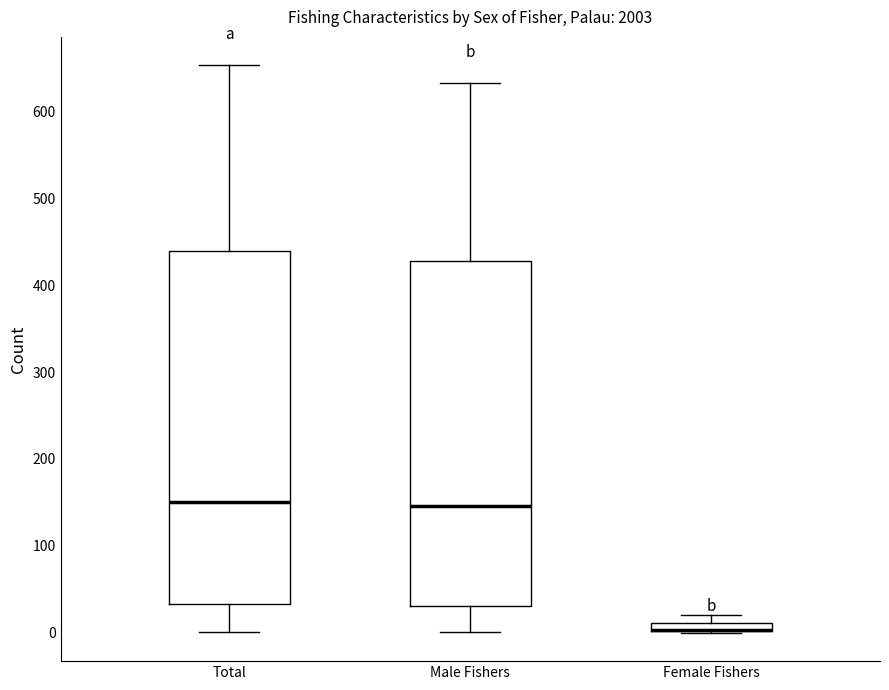

Where does the lower whisker of the box for Male Fishers end on the y-axis? The values are not printed on the chart, so give them approximately, as read against the axis.

0